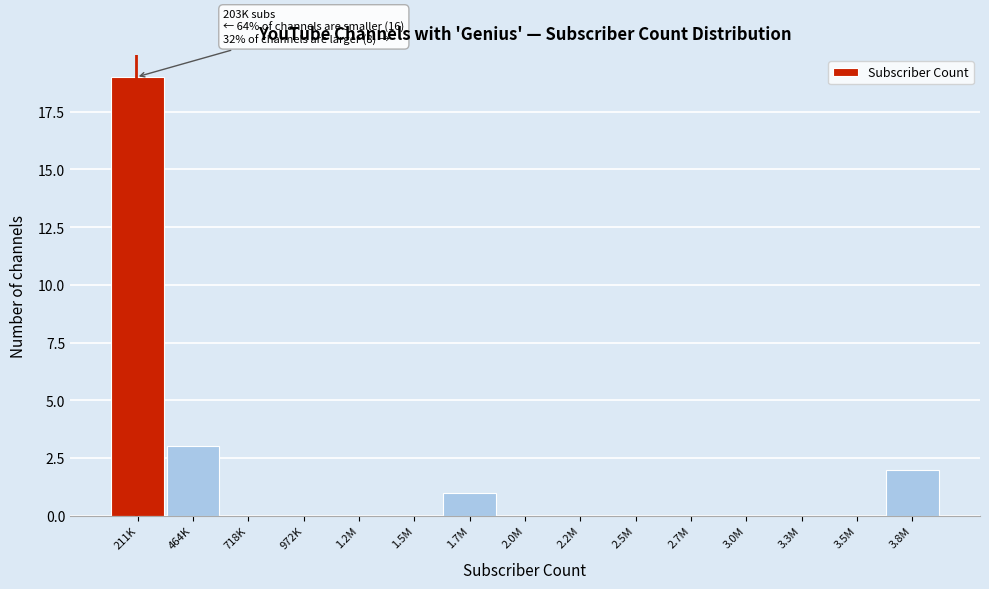

Reading left to right, what are all the values shown in this chart?

211K=19	464K=3	718K=0	972K=0	1.2M=0	1.5M=0	1.7M=1	2.0M=0	2.2M=0	2.5M=0	2.7M=0	3.0M=0	3.3M=0	3.5M=0	3.8M=2